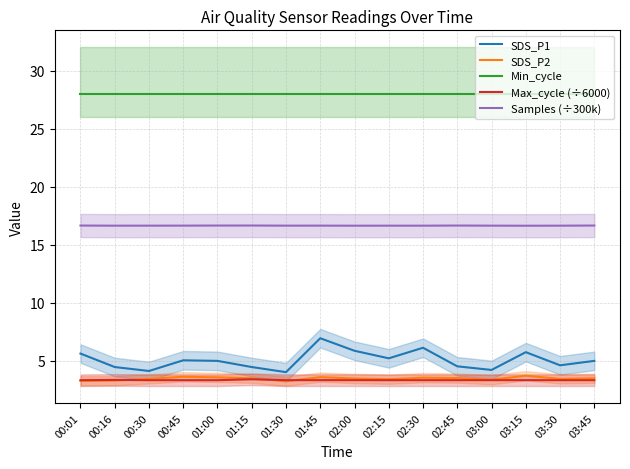

Count the number of categories in the chart.

16